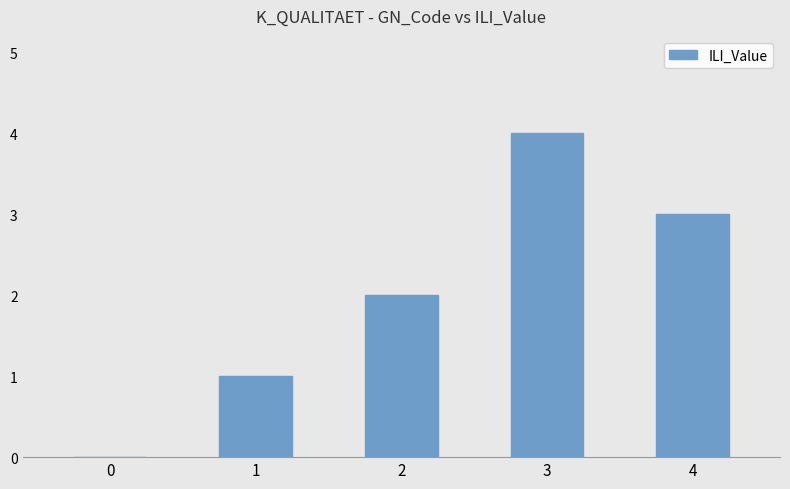

Count the number of data series in this chart.

1